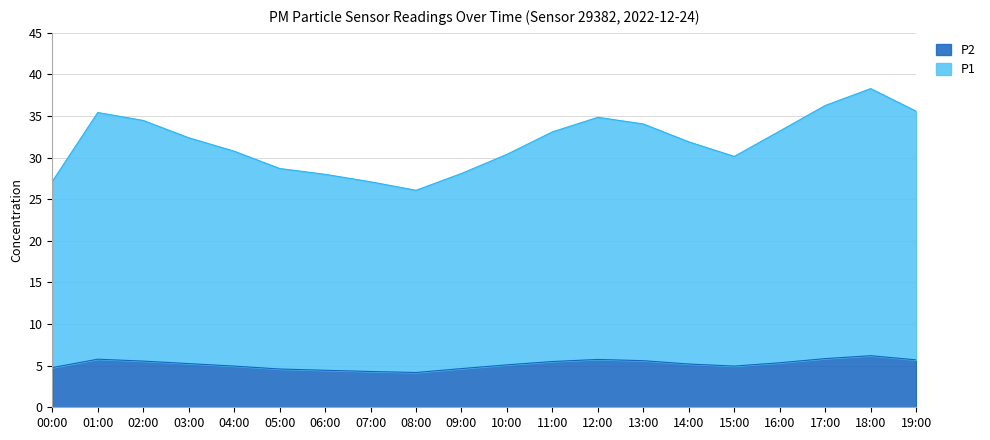

Reading right to left, transcribe all the data shown in this chart.

P1: 35.6	38.3	36.3	33.2	30.1	31.9	34.0	34.9	33.1	30.4	28.1	26.1	27.1	28.0	28.7	30.8	32.4	34.5	35.4	27.1
P2: 5.7	6.2	5.8	5.3	5.0	5.2	5.6	5.8	5.5	5.1	4.7	4.2	4.3	4.5	4.6	5.0	5.2	5.5	5.8	4.8